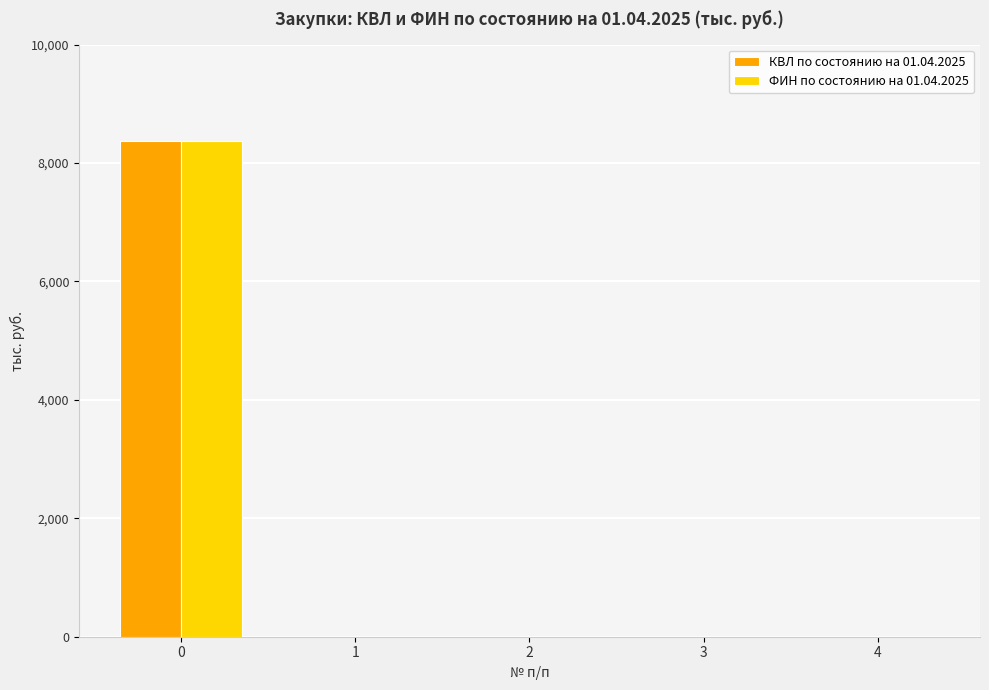

Reading left to right, extract all data points from this chart.

КВЛ по состоянию на 01.04.2025: 0=8369.4	1=0.0	2=0.0	3=0.0	4=0.0
ФИН по состоянию на 01.04.2025: 0=8369.4	1=0.0	2=0.0	3=0.0	4=0.0